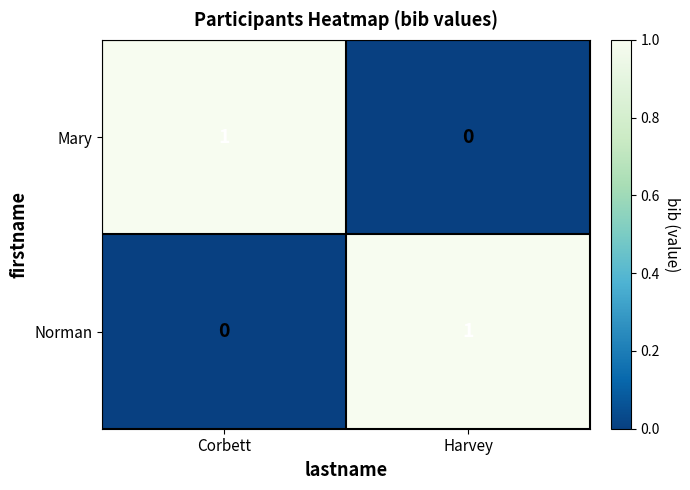

Where is Mary nearest to the value 0?

Harvey